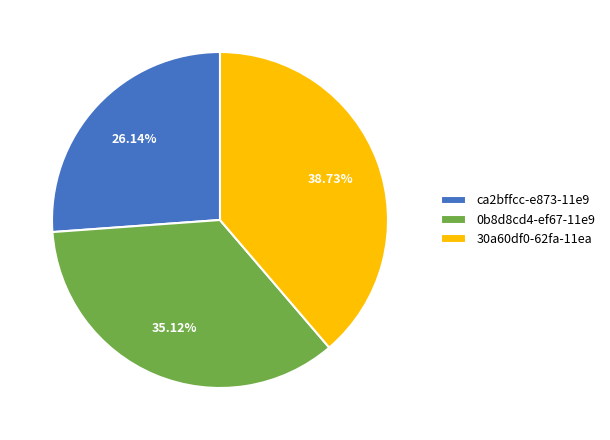

Do ca2bffcc-e873-11e9 and 0b8d8cd4-ef67-11e9 together represent more than half of the pie?

Yes